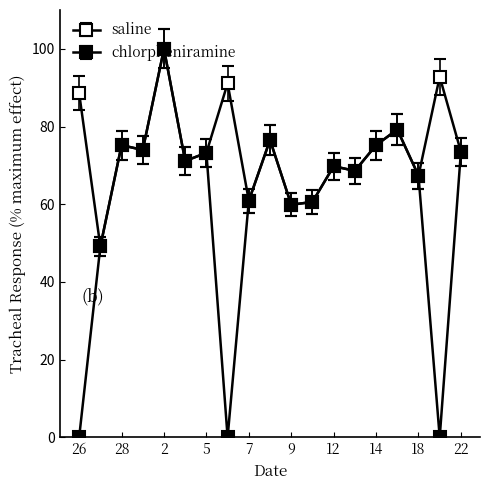

Count the number of categories in the chart.

19